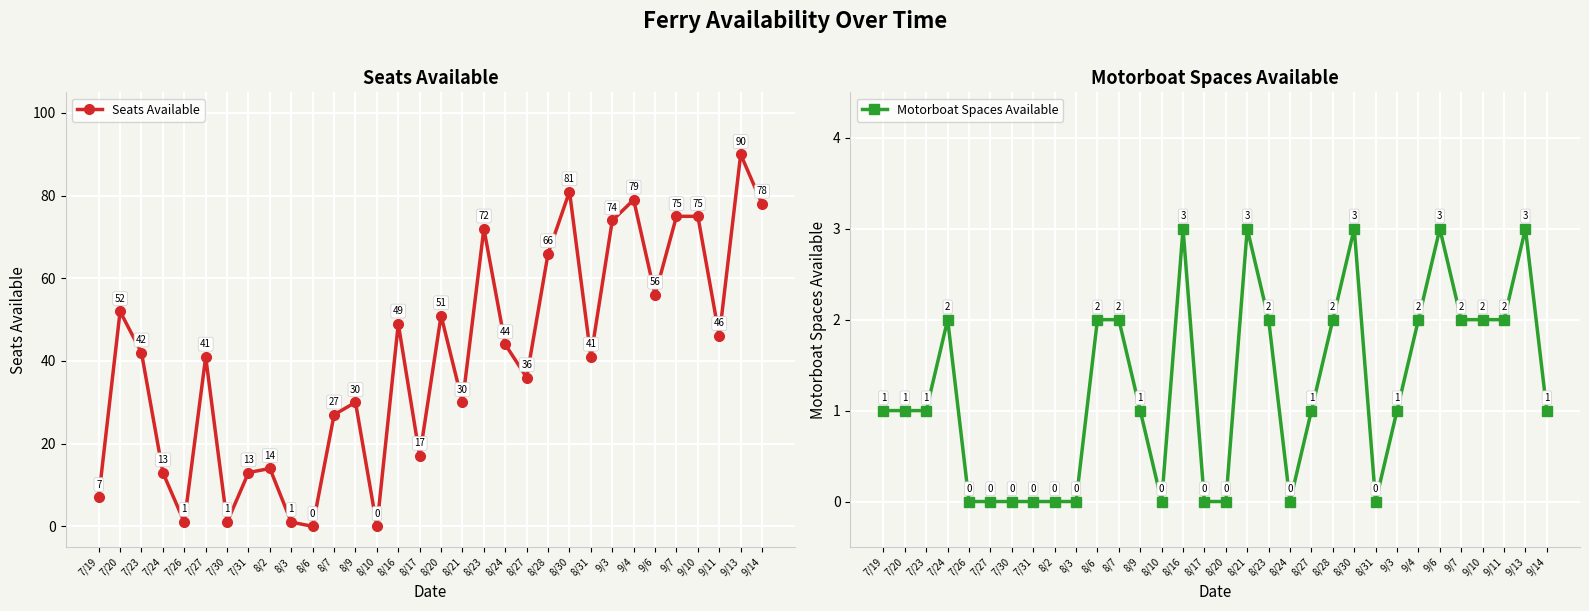

What is the value of the Seats Available point at the 6th from the left?

41